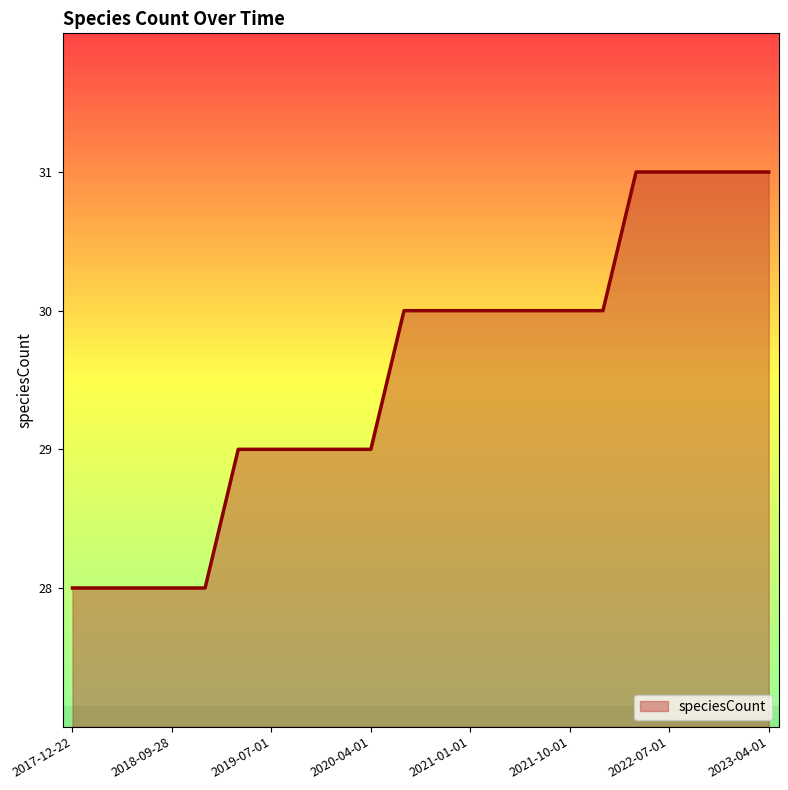

What is the difference between the maximum and second lowest values?

3